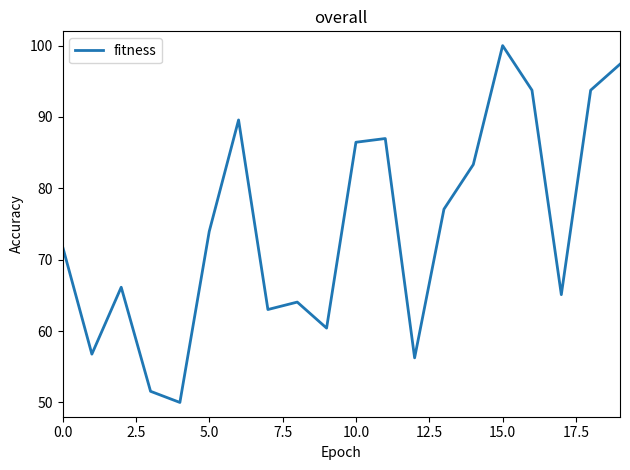

What is the smallest value displayed?

50.0